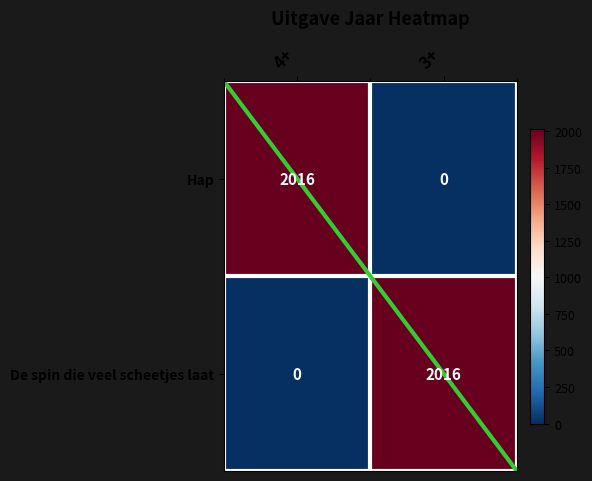

What is the difference between the Hap values at 3+ and 4+?

2016